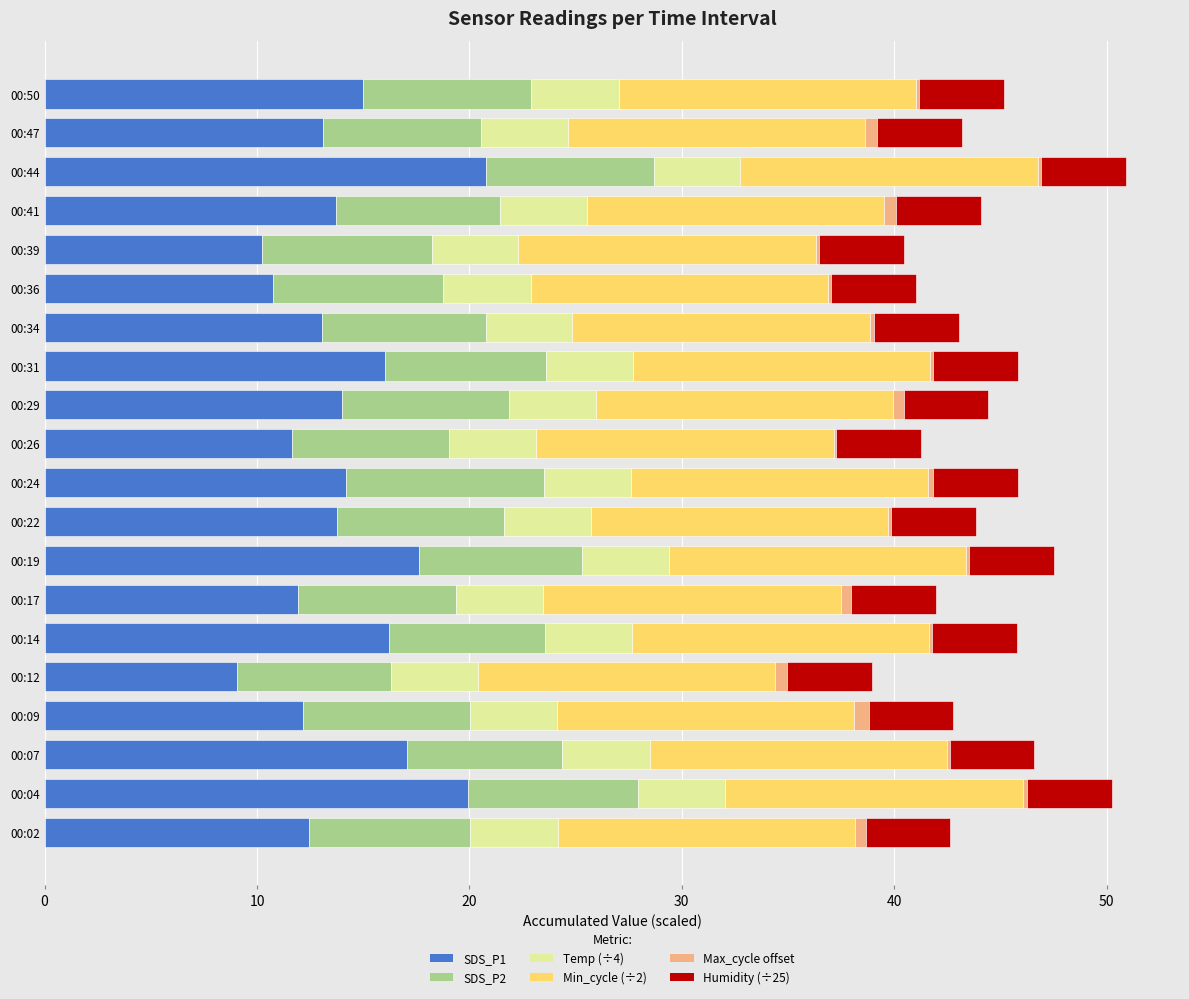

Is it true that SDS_P1 equals 13.0 at 00:12?

False